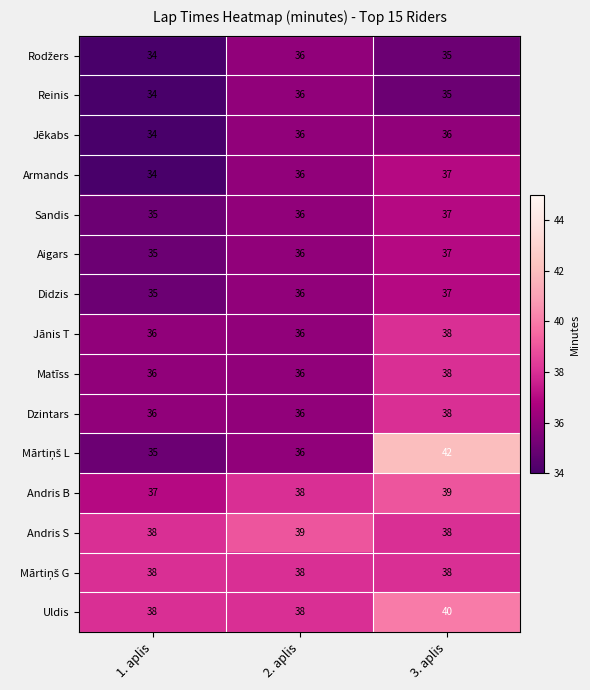

Rank the categories by Didzis value from highest to lowest.

3. aplis, 2. aplis, 1. aplis